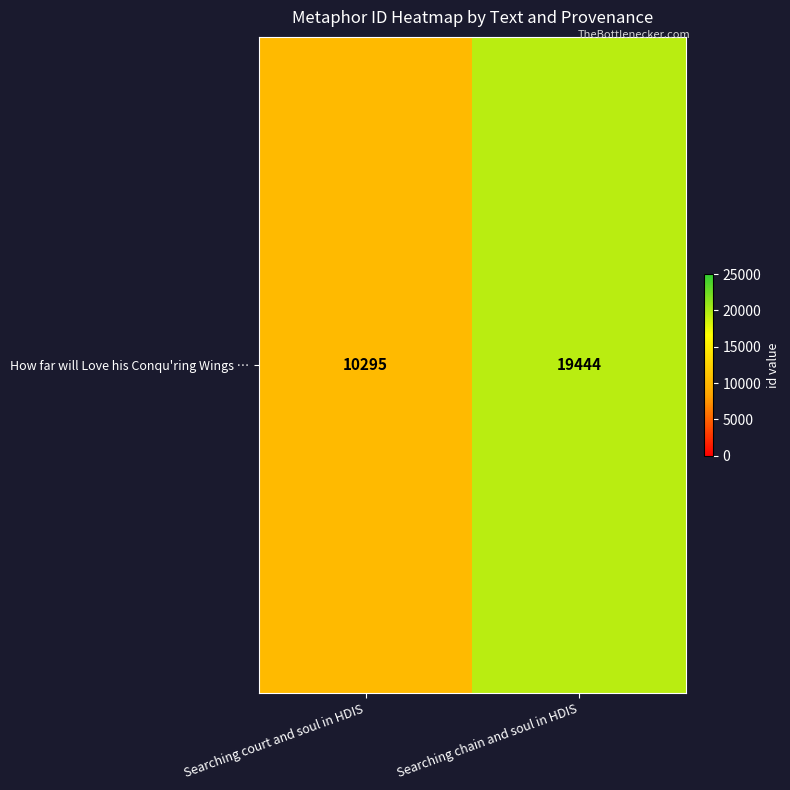

List the labels in order of value, smallest first.

Searching court and soul in HDIS, Searching chain and soul in HDIS